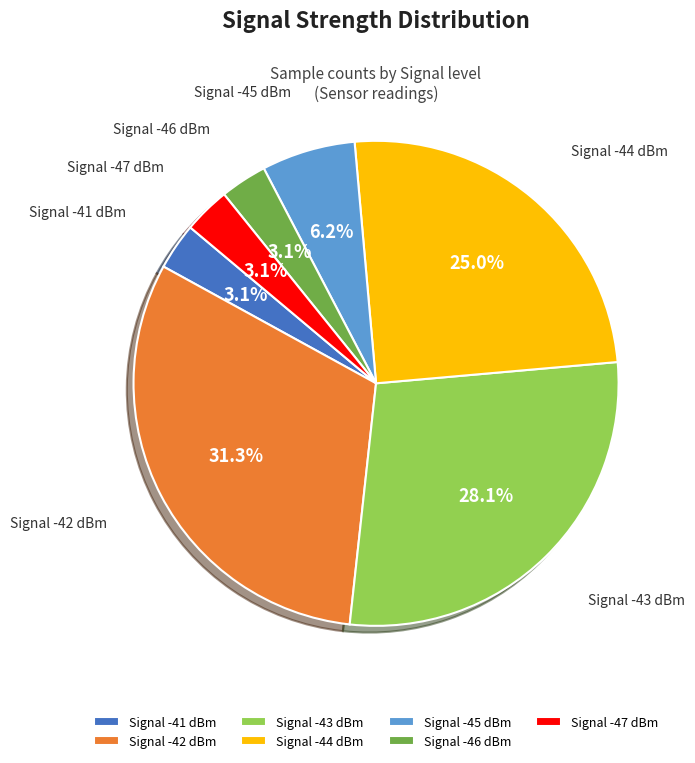

Does any single category account for the majority?

No